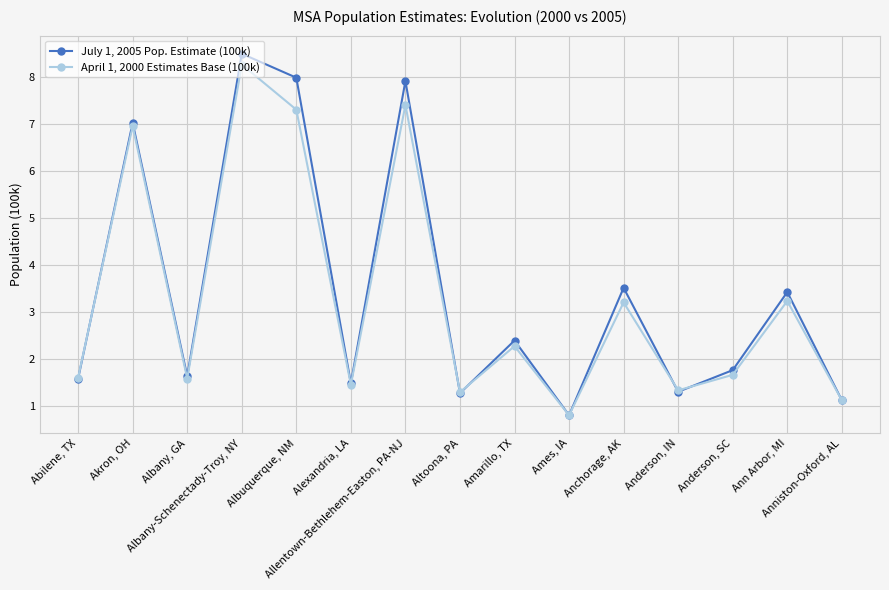

What is the minimum value shown in the chart?

0.8